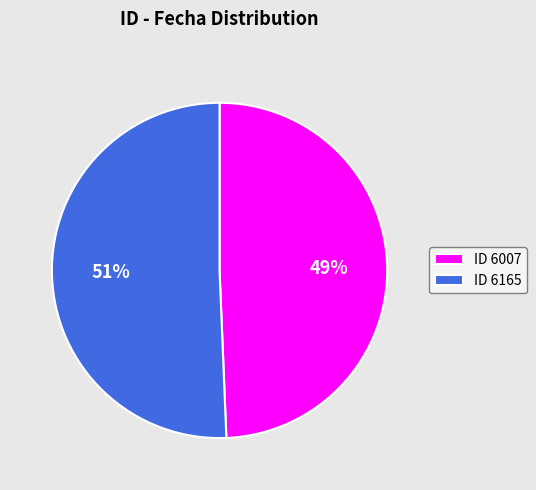

Count the number of slices in the pie.

2